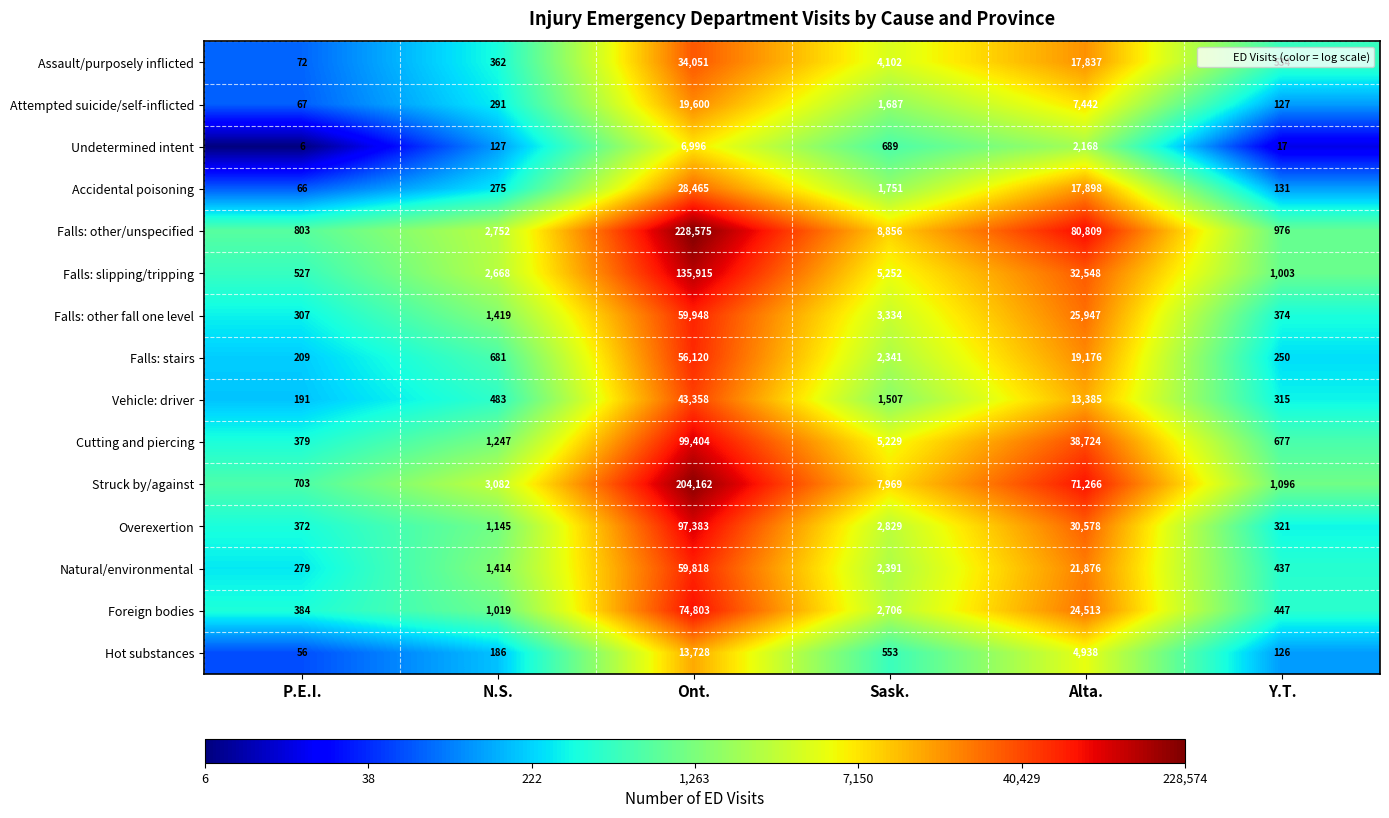

What is the greatest value displayed?

228575